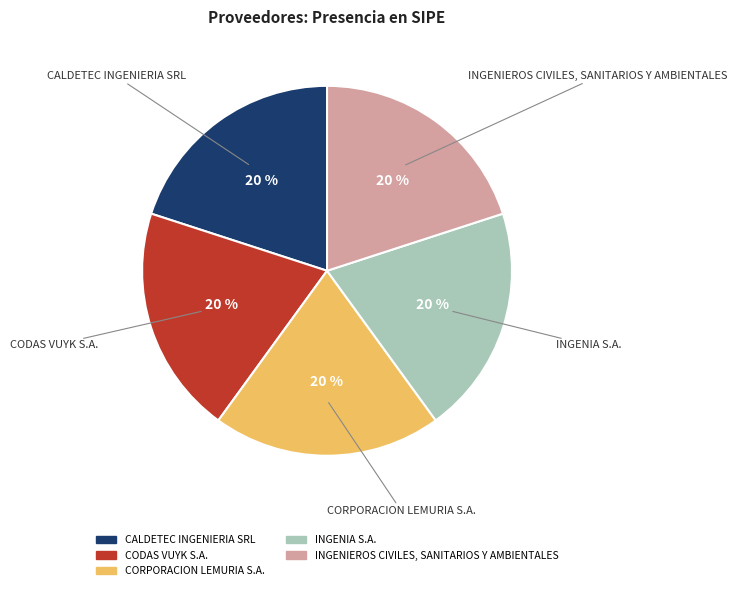

Is there any slice that represents more than half of the pie?

No